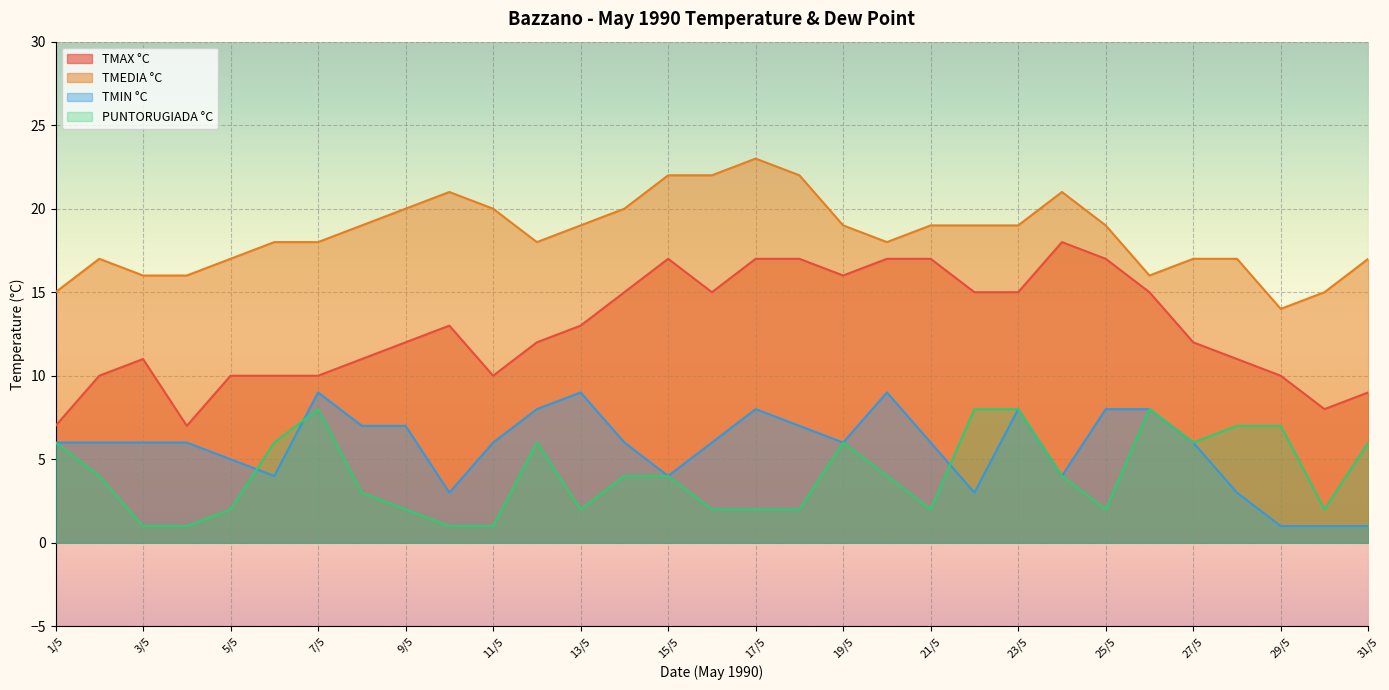

At which label is TMEDIA °C closest to 18?

6/5